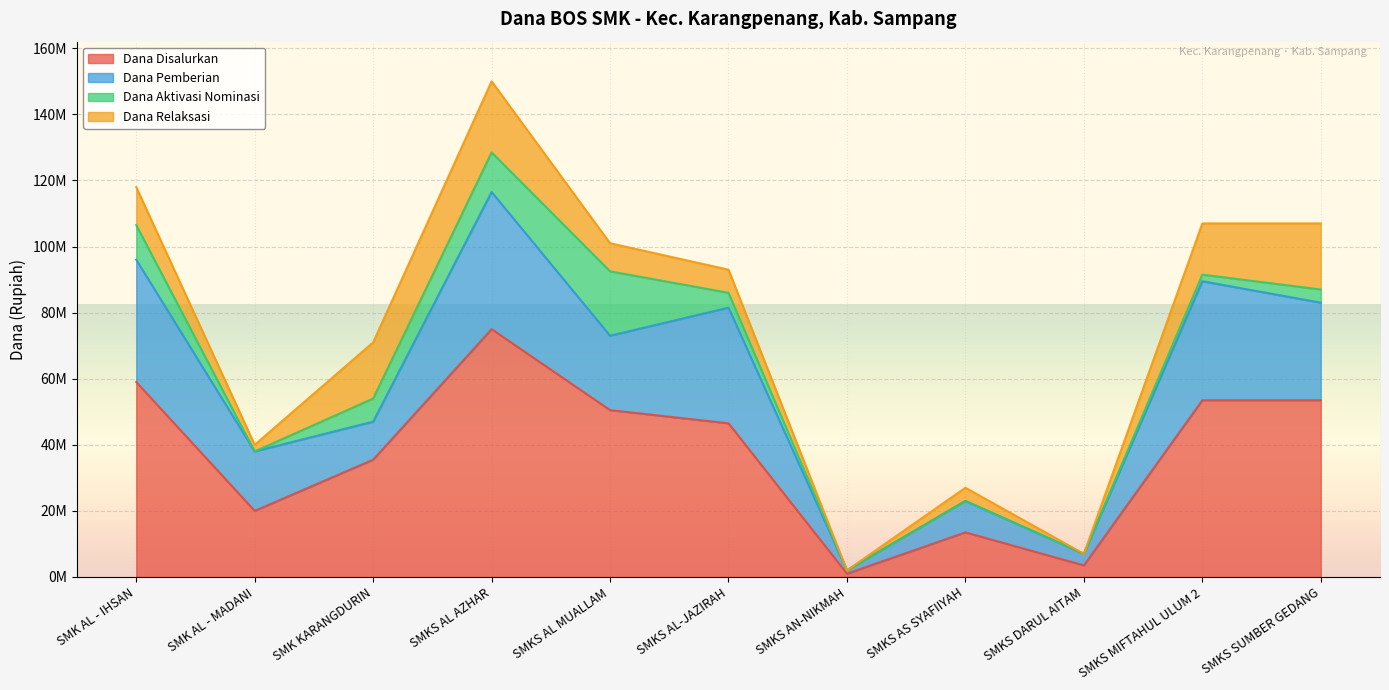

Which series has the largest range (max minus min)?

Dana Disalurkan